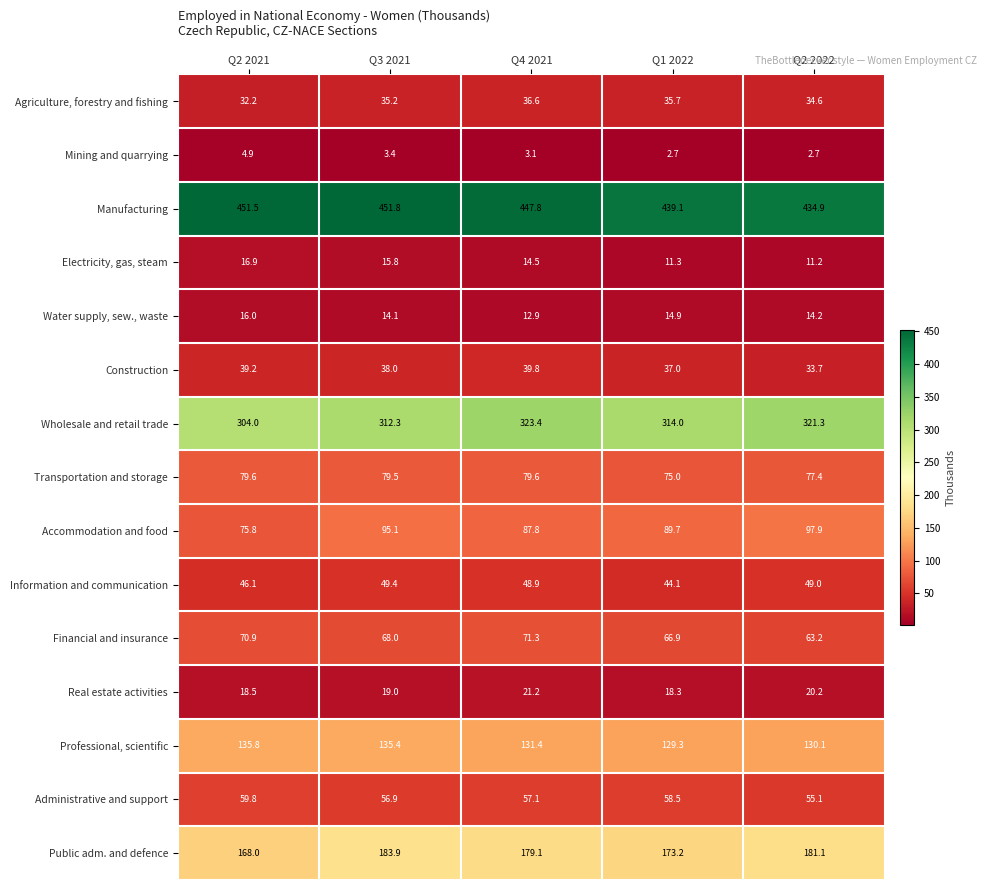

Where does the Information and communication series first go above 48?

Q3 2021